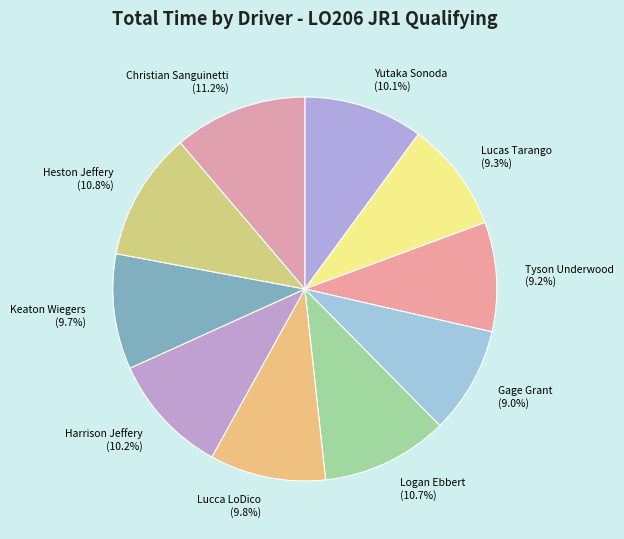

To the nearest percent, what percentage of the pie is Gage Grant?

9%